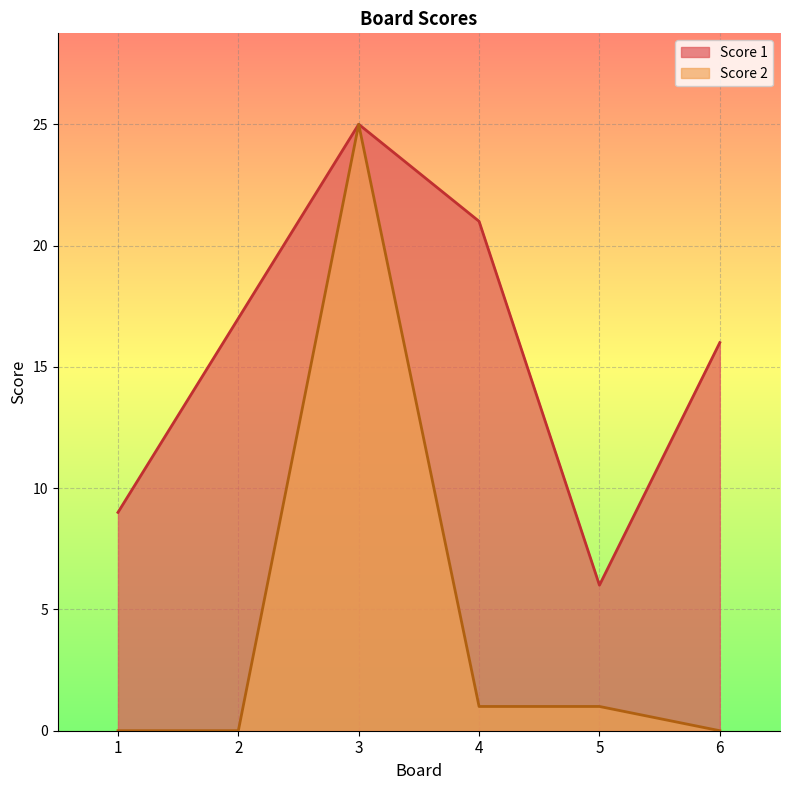

At how many categories does at least one series exceed 3?

6